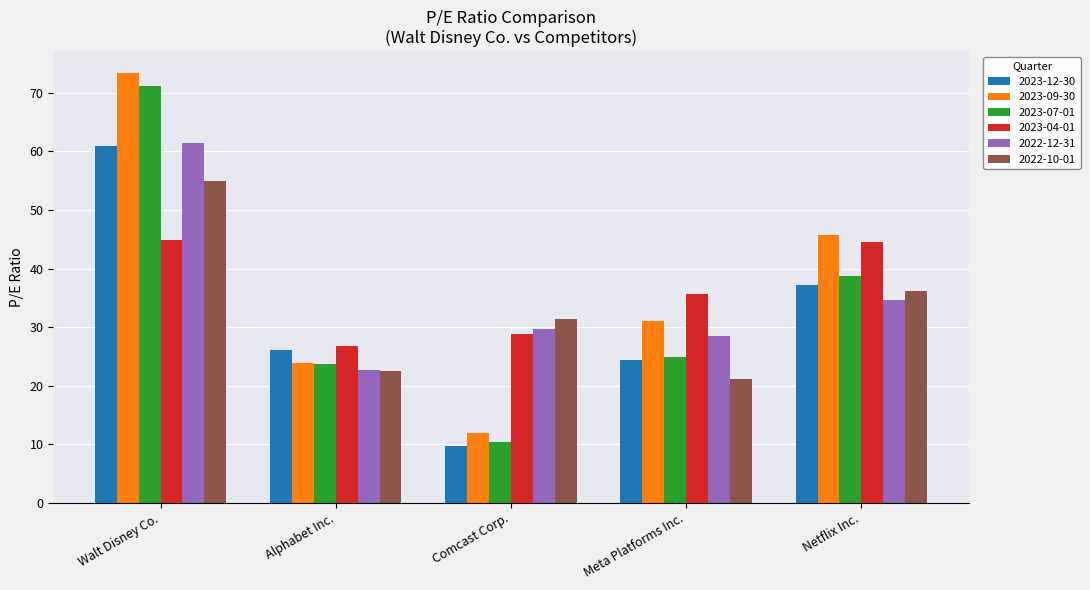

At which category does the chart reach its minimum across all series?

Comcast Corp.